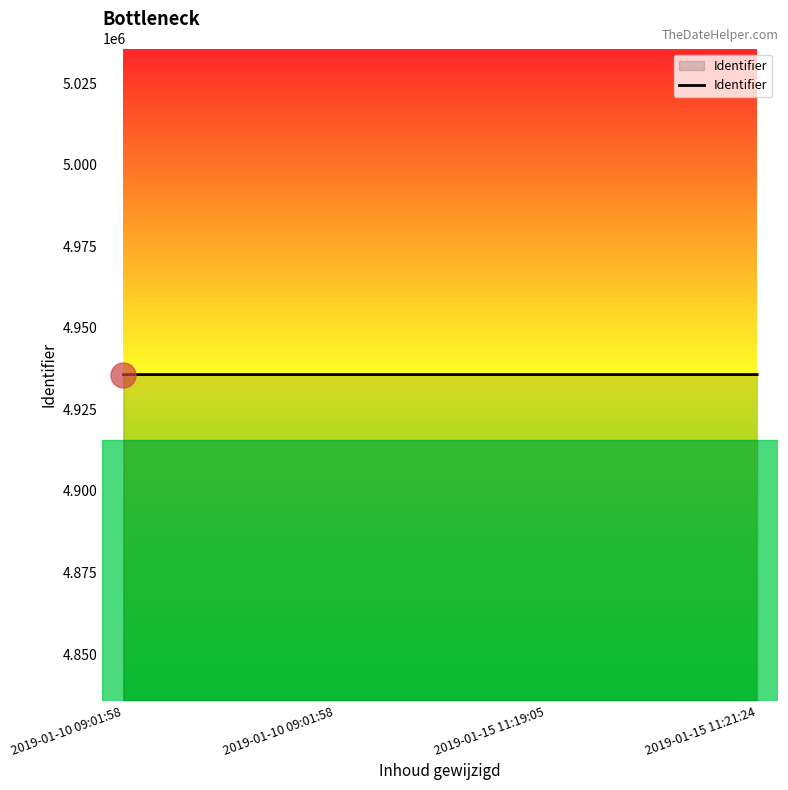

Between 2019-01-10 09:01:58 and 2019-01-10 09:01:58, which is larger?

2019-01-10 09:01:58